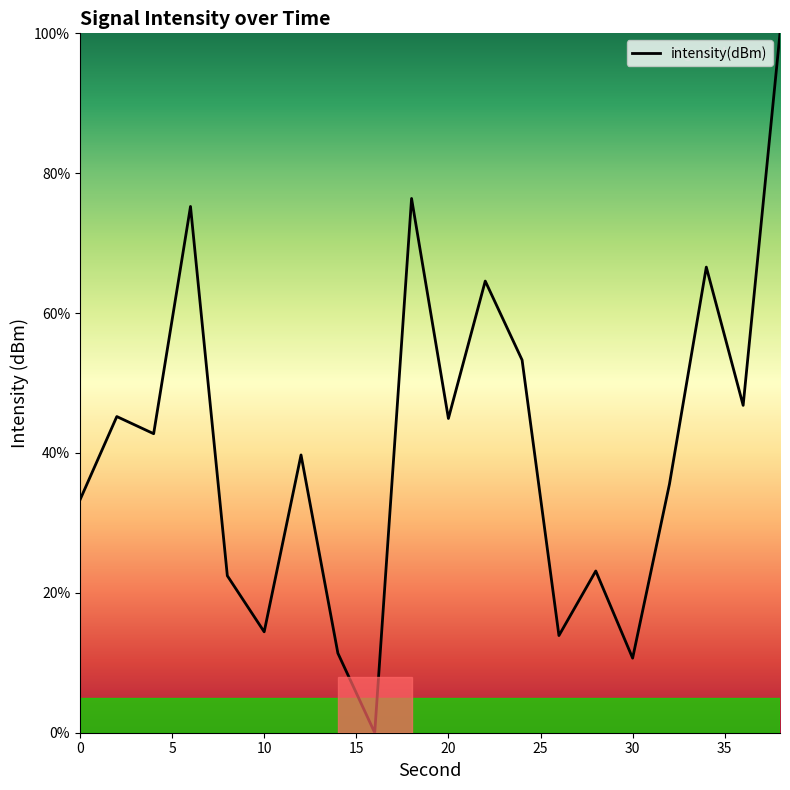

What is the maximum value shown in the chart?

100.0